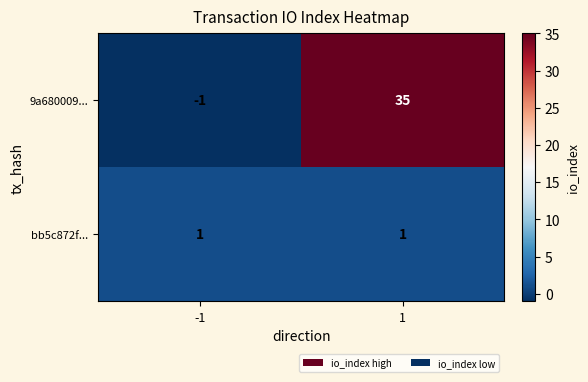

True or false: bb5c872f... has a value of 1 at -1.

True